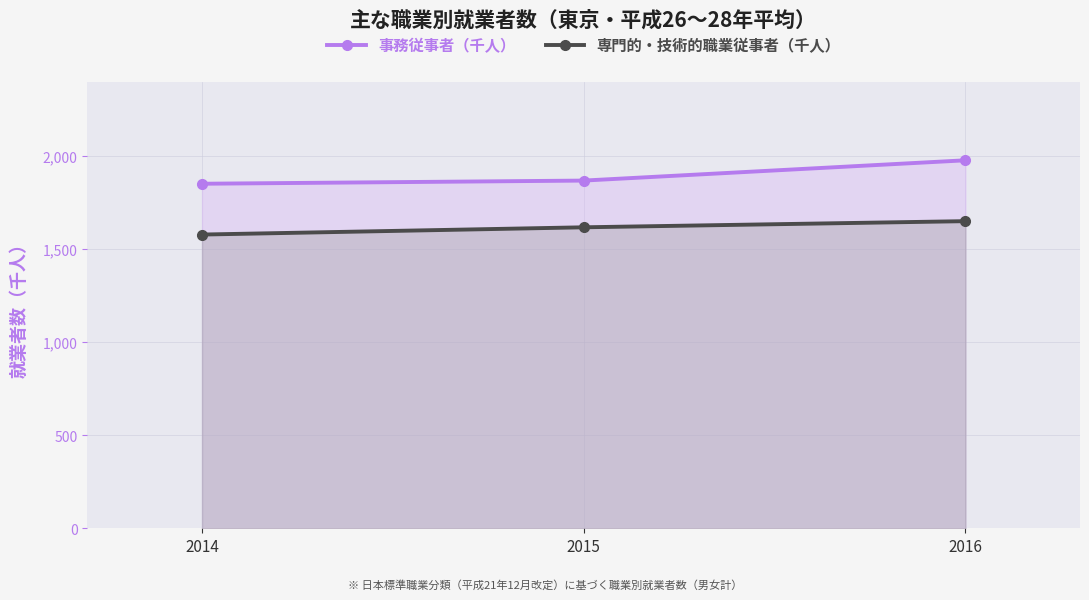

Which series has the widest spread of values?

事務従事者（千人）